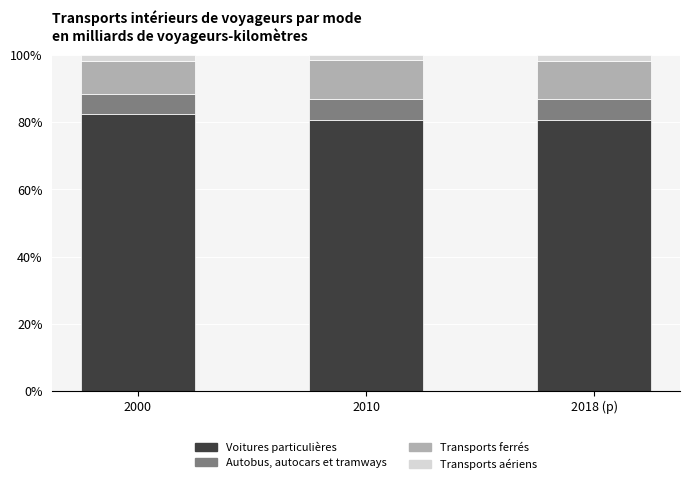

What is the highest value of the Voitures particulières series?

82.6